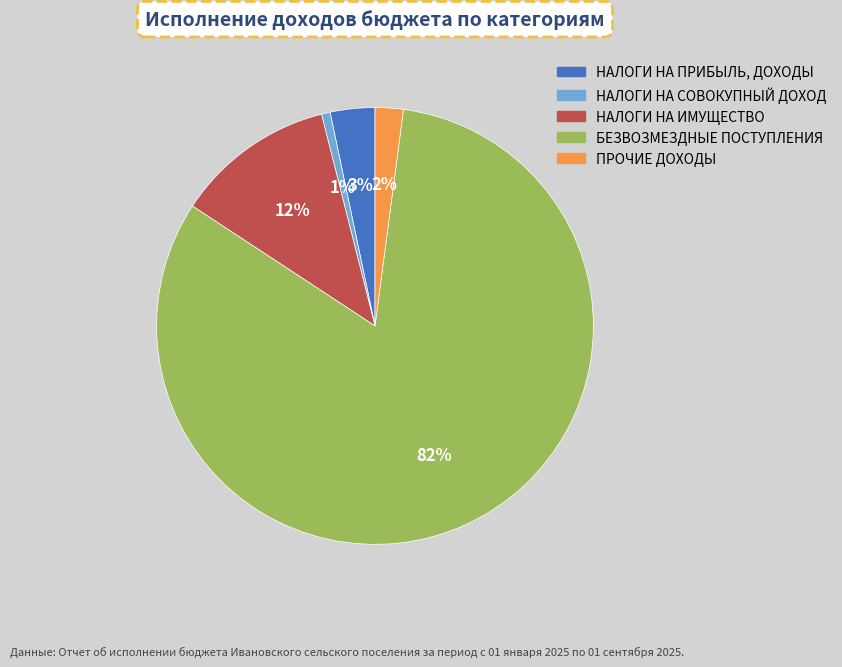

Is there a majority slice in this chart?

Yes